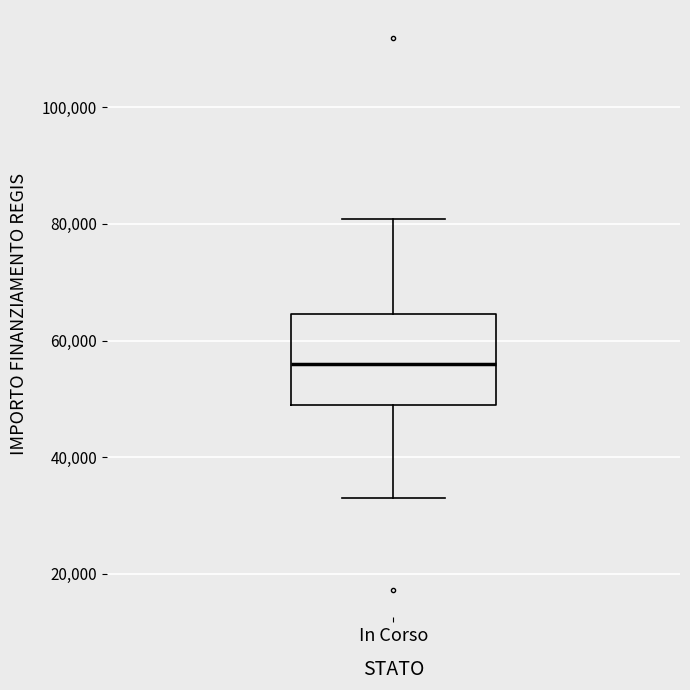

Where is the upper edge of the box for In Corso on the y-axis? The values are not printed on the chart, so give them approximately, as read against the axis.

64000